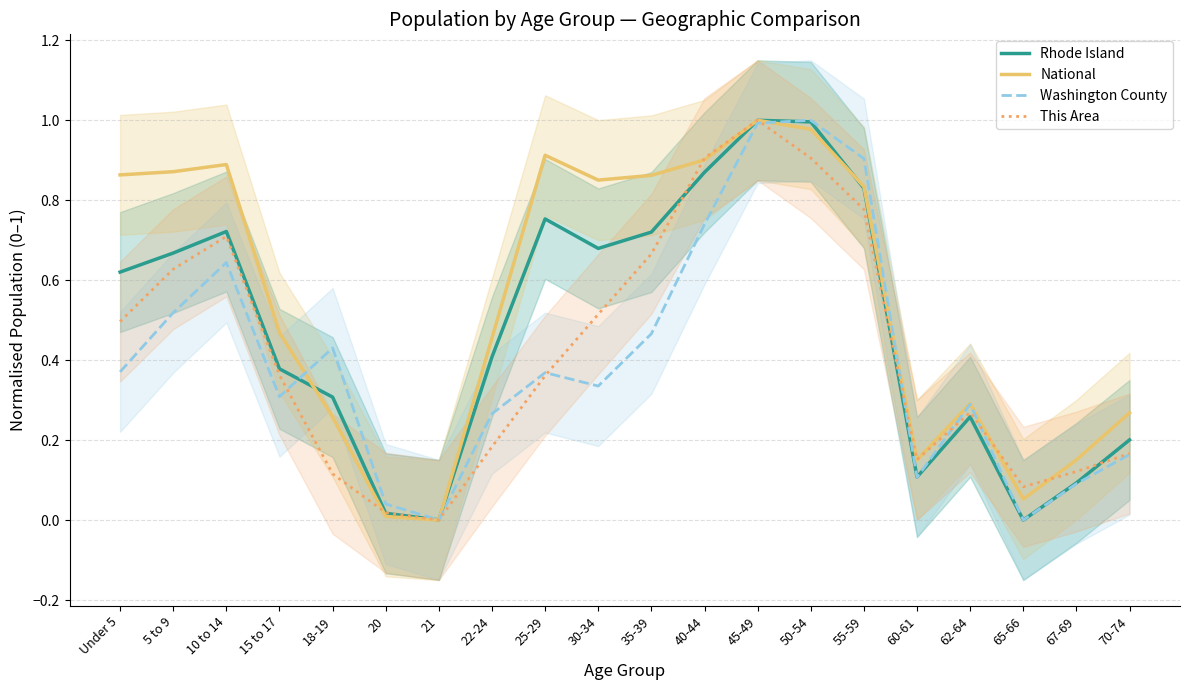

What is the average value of the This Area series?

0.4